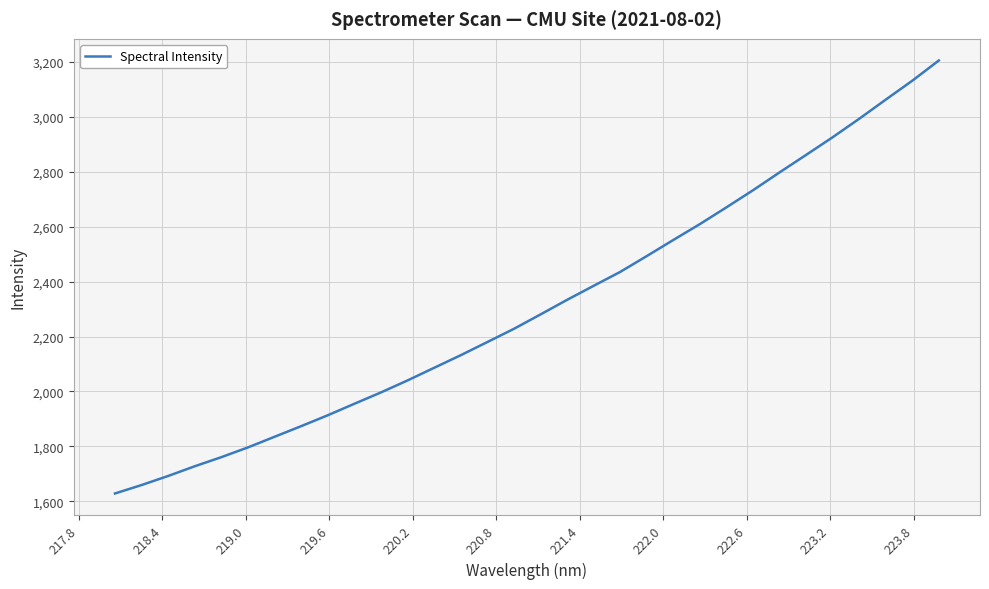

What is the maximum value shown in the chart?

3204.0